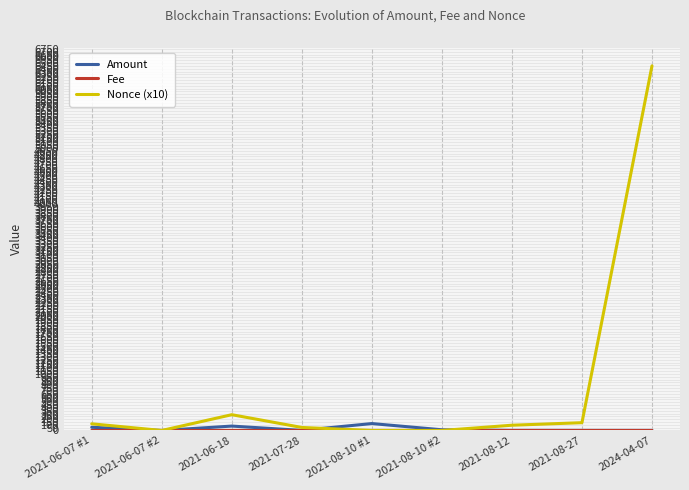

Which series has the largest total across all categories?

Nonce (x10)